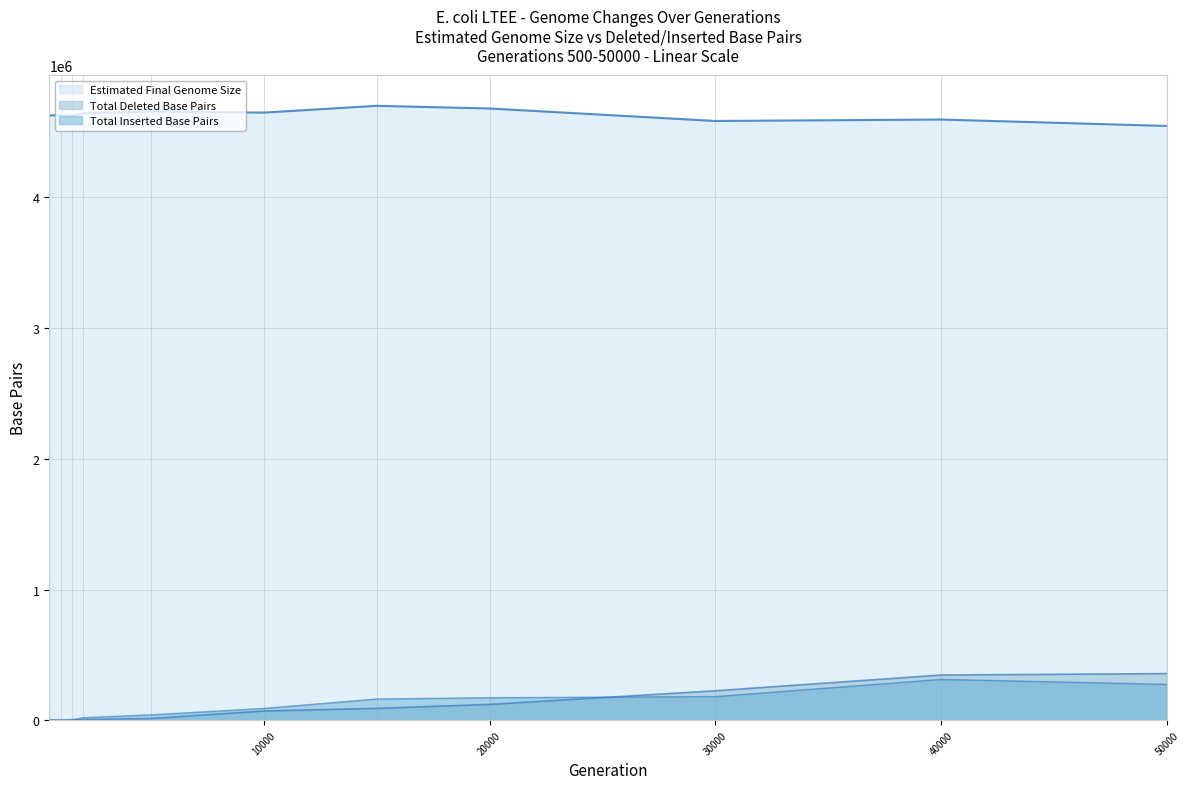

The Total Deleted Base Pairs series shows 3566 at 1000. True or false?

False